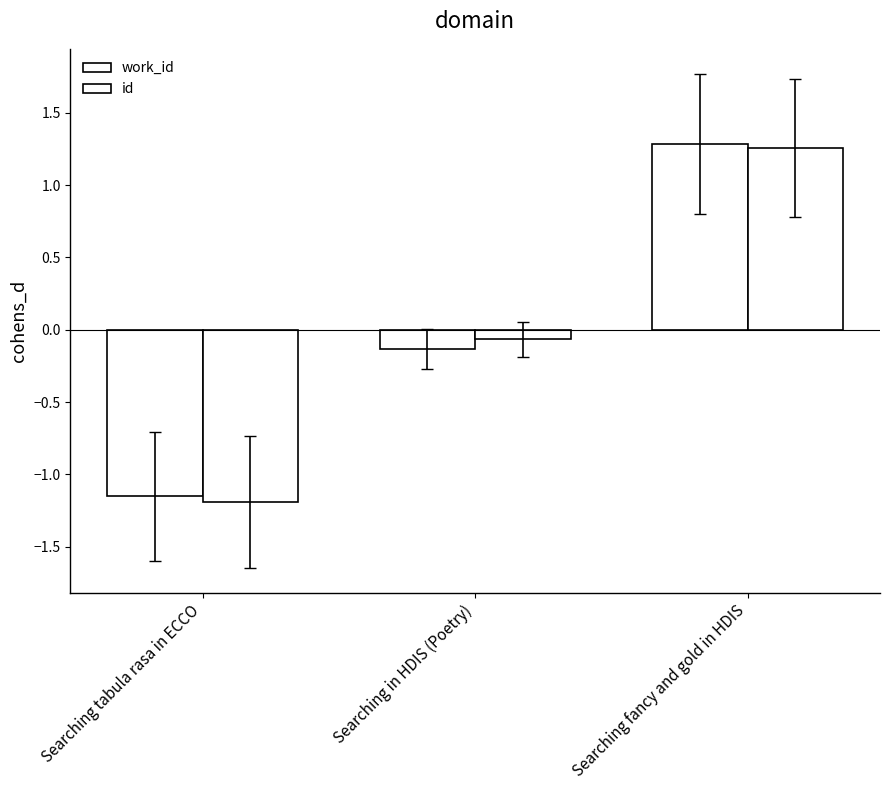

What is the label of the 1st bar from the right?

Searching fancy and gold in HDIS